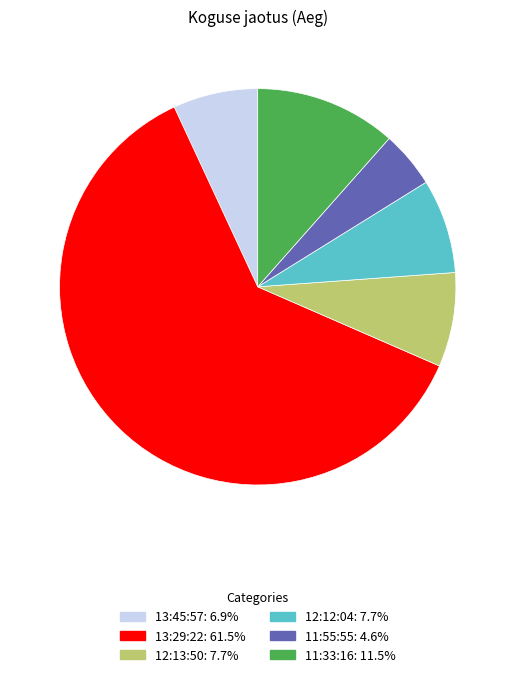

Is the sum of 11:33:16 and 13:29:22 greater than half?

Yes